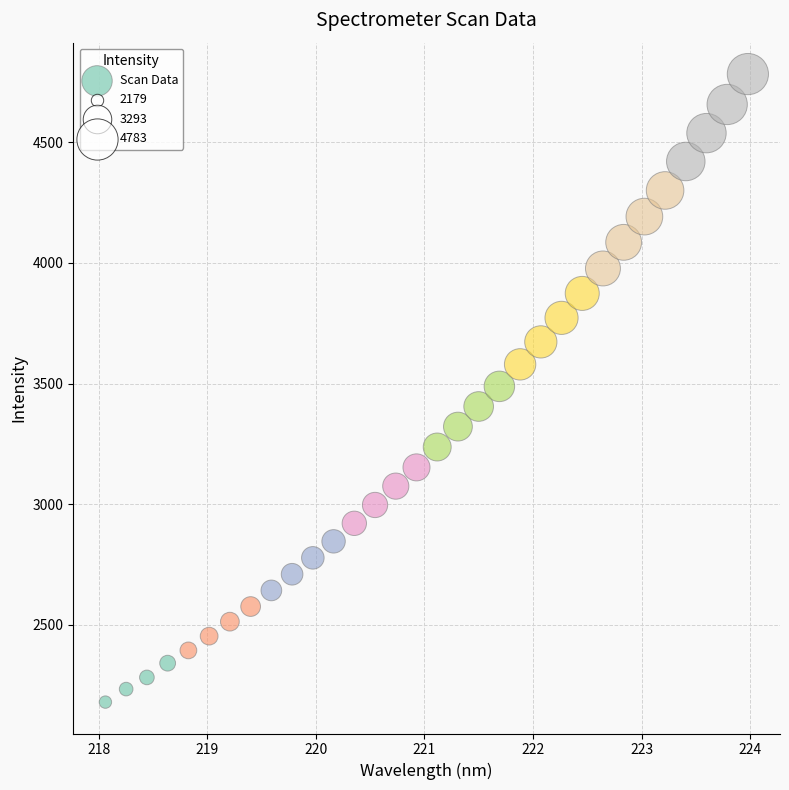

What is the range of Y values (max minus min)?

2604.1